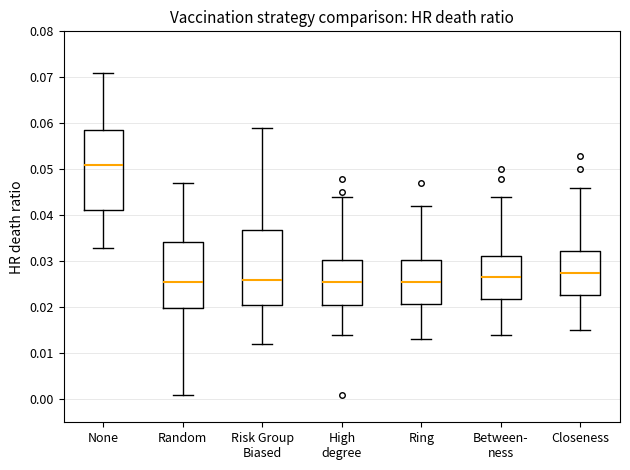

Where does the upper whisker of the box for Random end on the y-axis? The values are not printed on the chart, so give them approximately, as read against the axis.

0.047